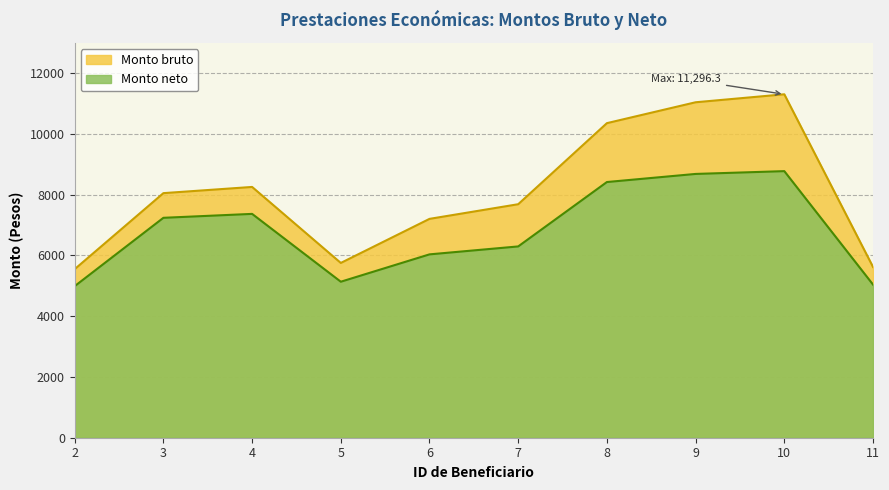

True or false: Monto neto and Monto bruto cross at least once.

False